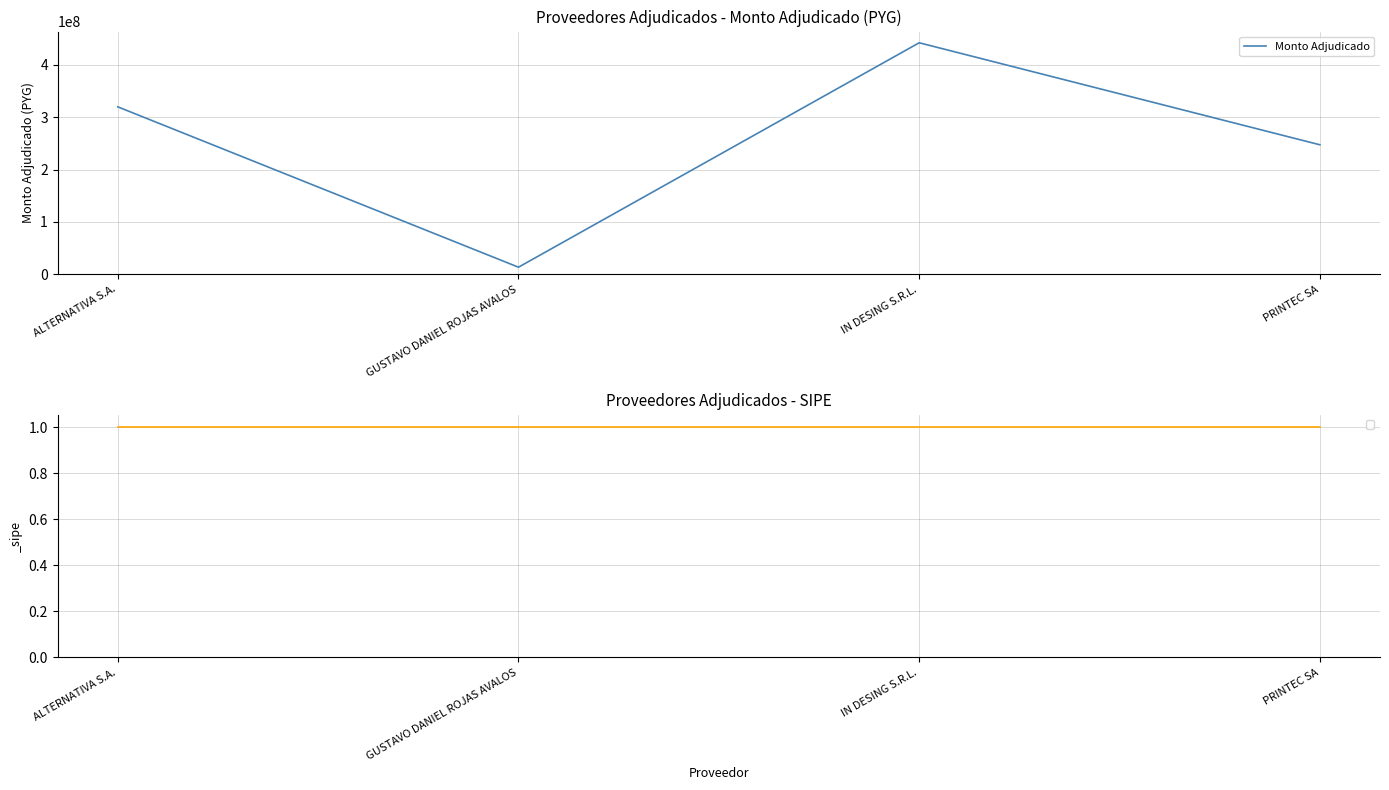

Which label corresponds to the smallest value in the chart?

GUSTAVO DANIEL ROJAS AVALOS